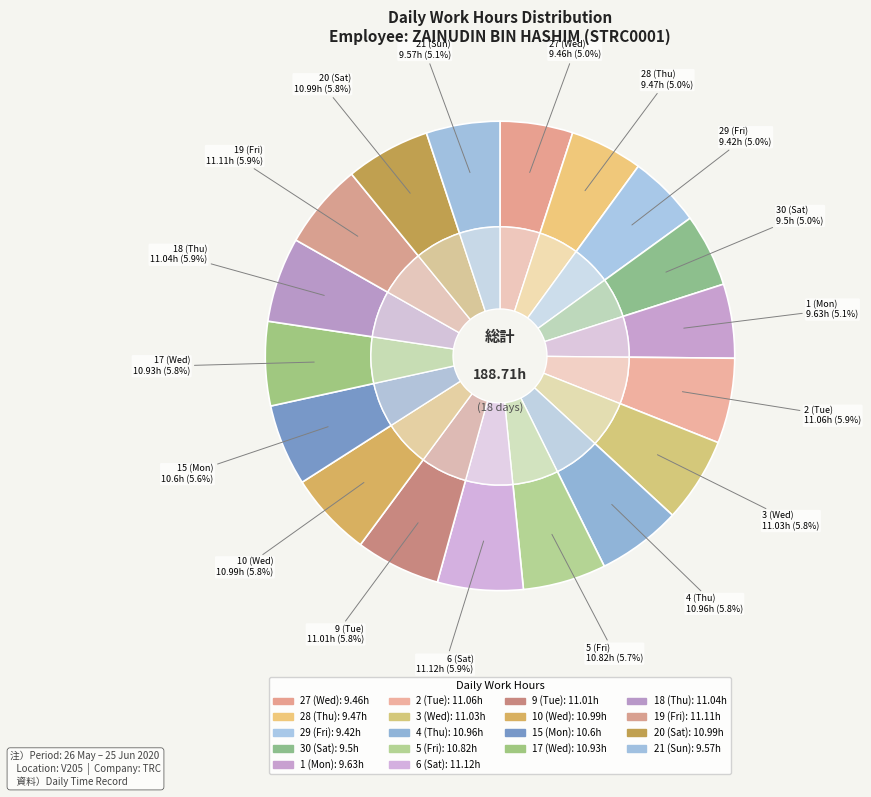

Combined, what portion of the pie is 19 (Fri) and 27 (Wed)?

10.9%